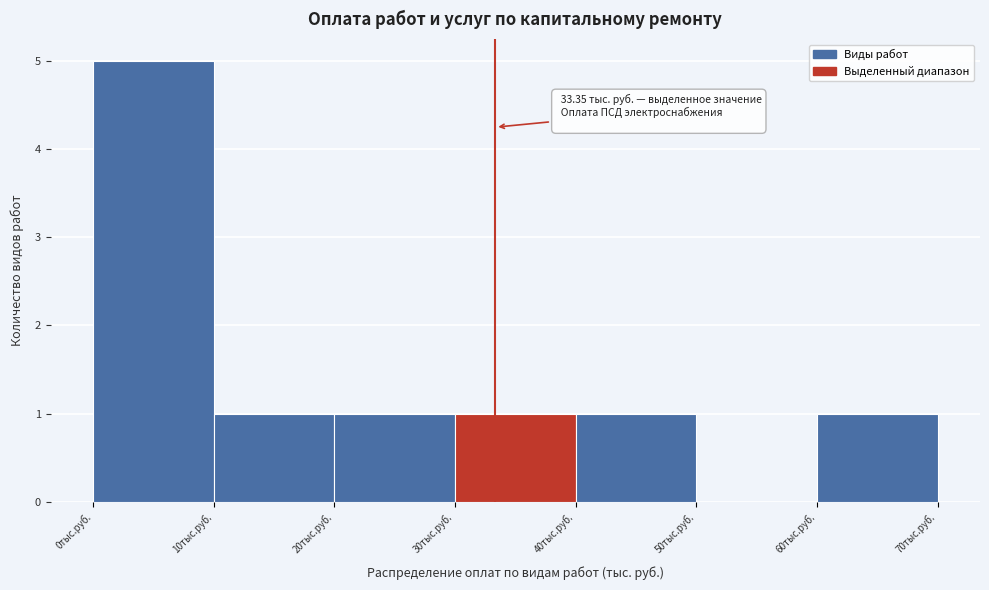

Over which range of the x-axis is the bar tallest?

0 to 10